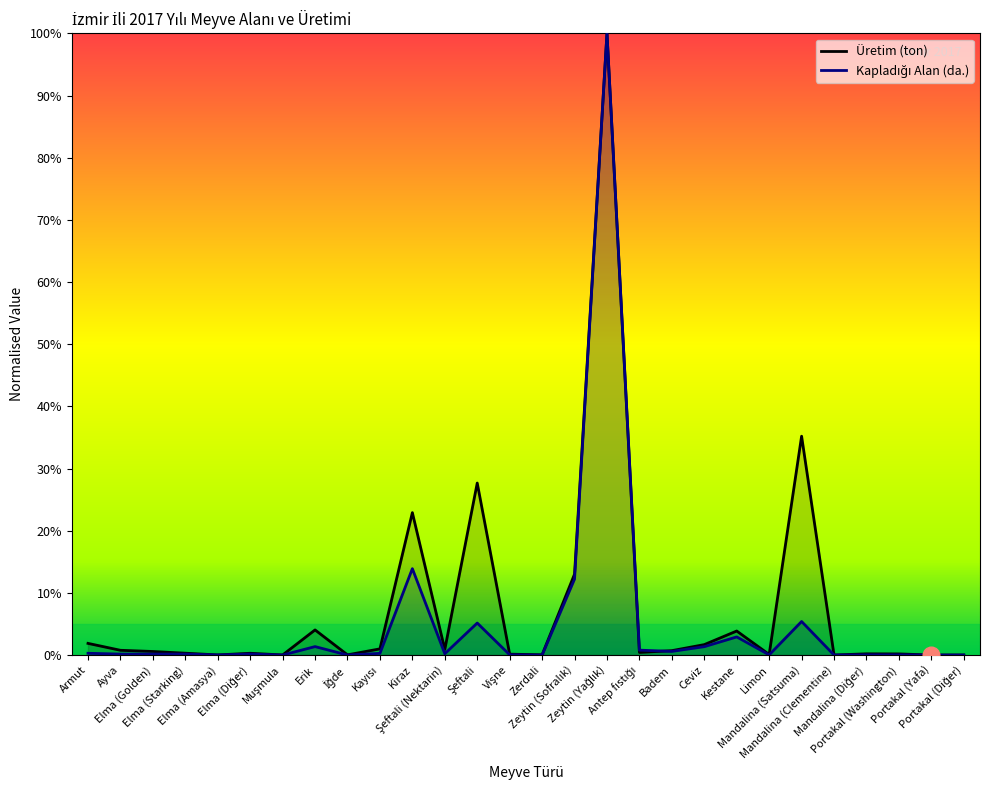

True or false: Kapladığı Alan (da.) has a value of 0.1 at Armut.

False